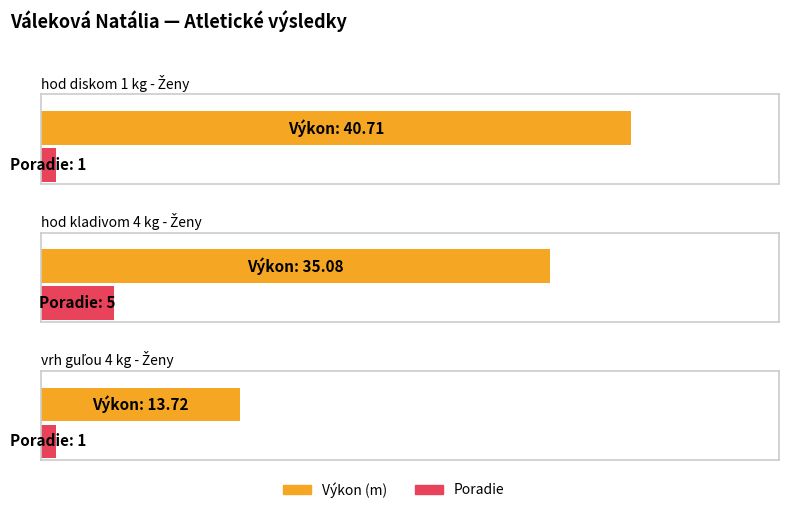

True or false: Poradie has a value of 0.6 at hod diskom 1 kg - Ženy.

False